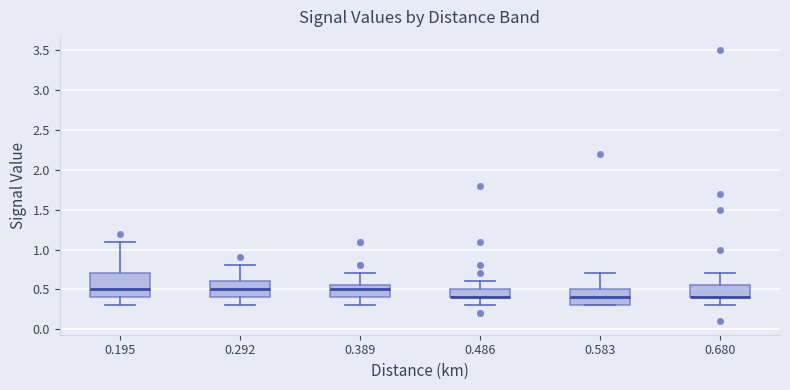

Reading left to right, transcribe this box plot: for each box, give where its median line is, the range the box spans, and where its two whiskers end, as read against the y-axis. The values are not printed on the chart, so give them approximately, as read against the axis.

0.195: median 0.50, box 0.40 to 0.70, whiskers 0.30 to 1.10
0.292: median 0.50, box 0.40 to 0.60, whiskers 0.30 to 0.80
0.389: median 0.50, box 0.40 to 0.55, whiskers 0.30 to 0.70
0.486: median 0.40 (drawn on the box's lower edge), box 0.40 to 0.50, whiskers 0.30 to 0.60
0.583: median 0.40, box 0.30 to 0.50, whiskers 0.30 to 0.70
0.680: median 0.40 (drawn on the box's lower edge), box 0.40 to 0.55, whiskers 0.30 to 0.70